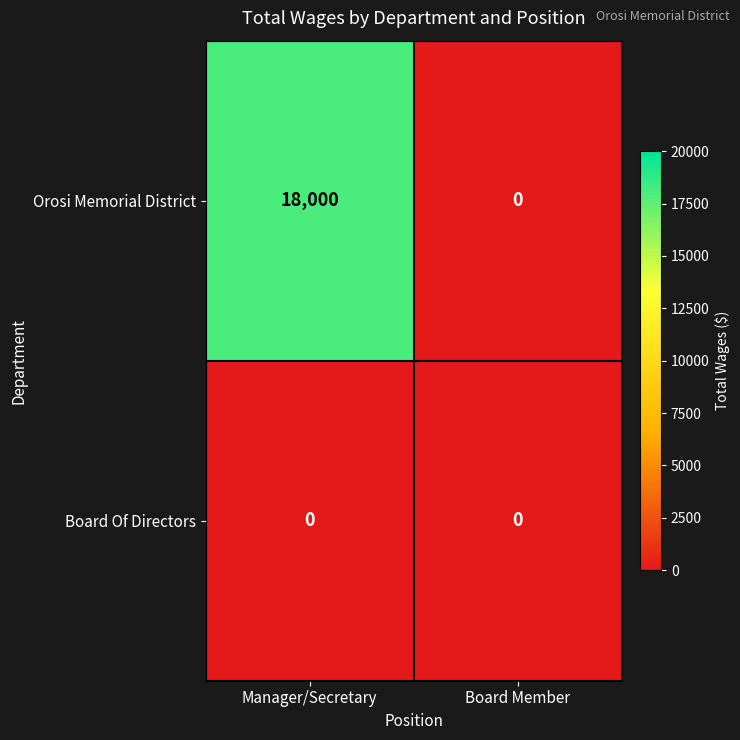

Reading left to right, extract all data points from this chart.

Orosi Memorial District: 18000	0
Board Of Directors: 0	0